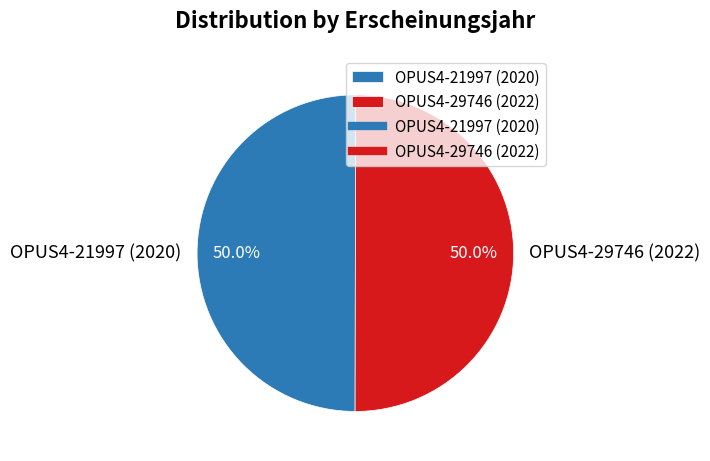

The OPUS4-29746 (2022) slice represents 50% of the pie. True or false?

True